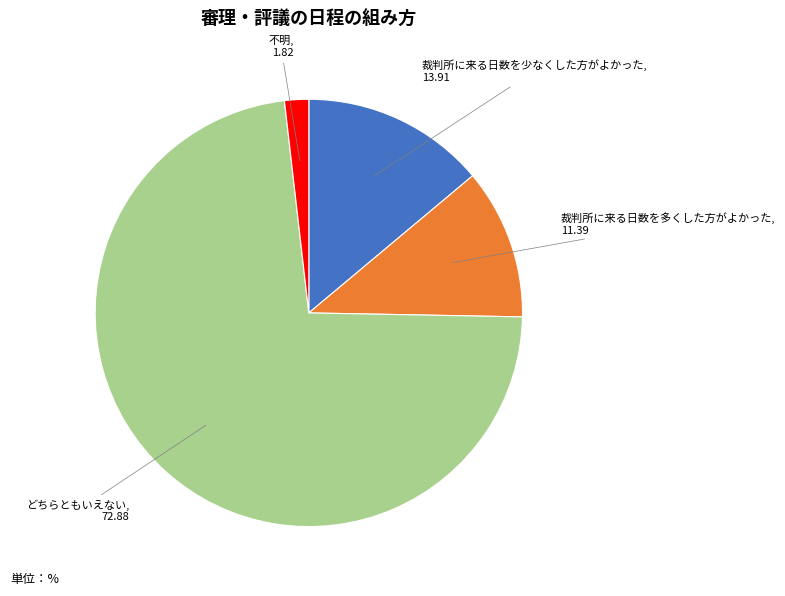

Does any single category account for the majority?

Yes